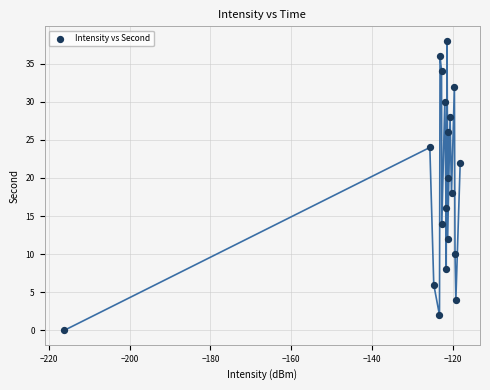

What is the range of Y values (max minus min)?

38